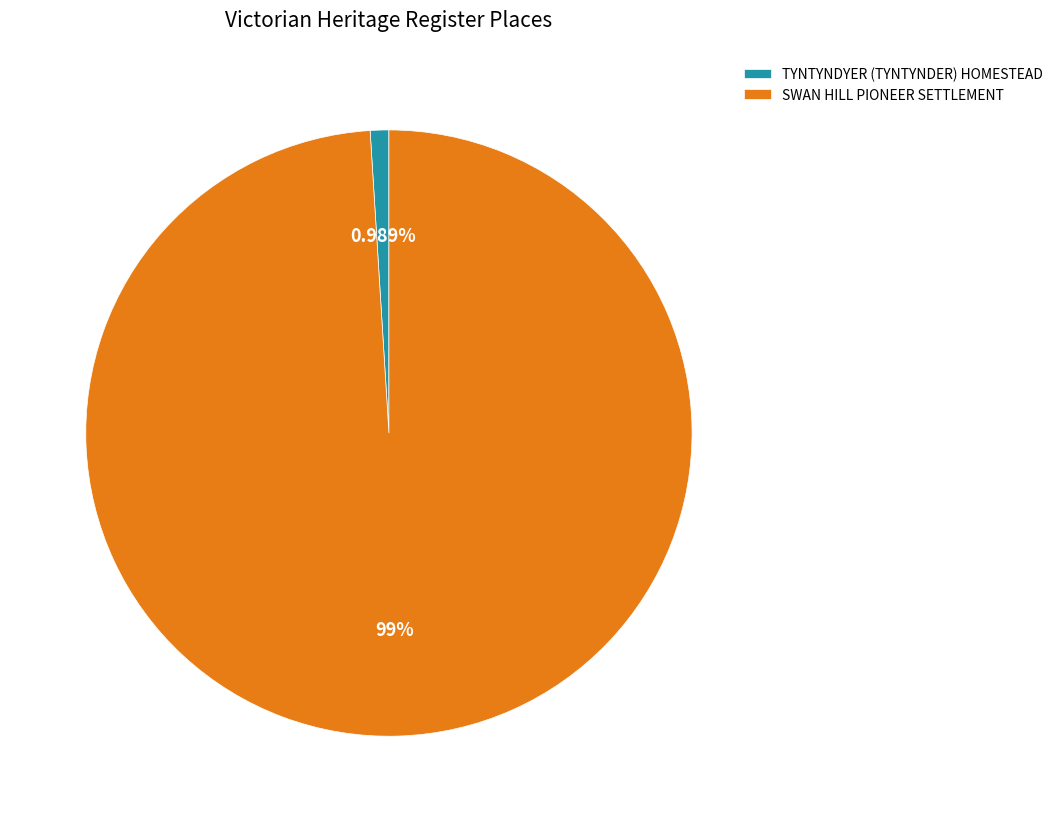

To the nearest percent, what is the average slice percentage?

50%